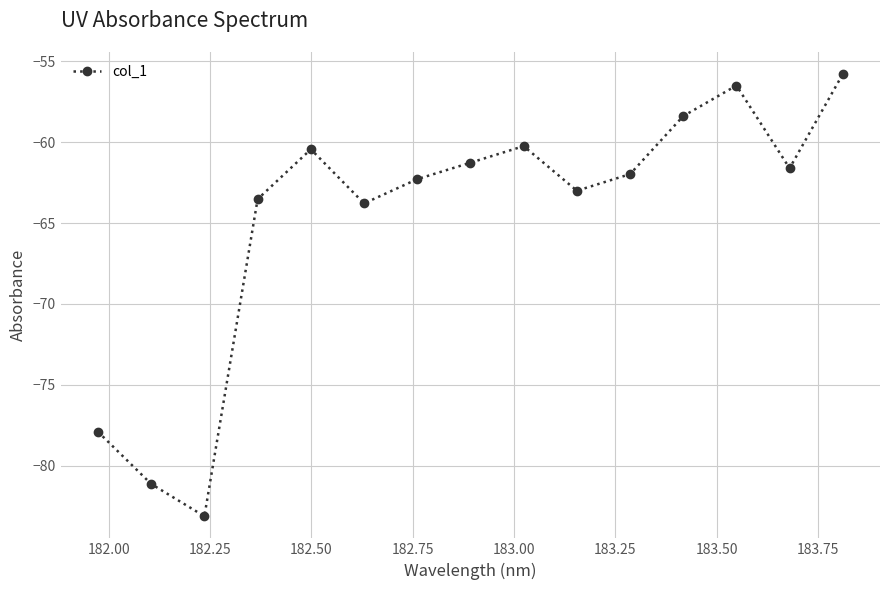

What is the value of the 6th point from the left?

-63.8